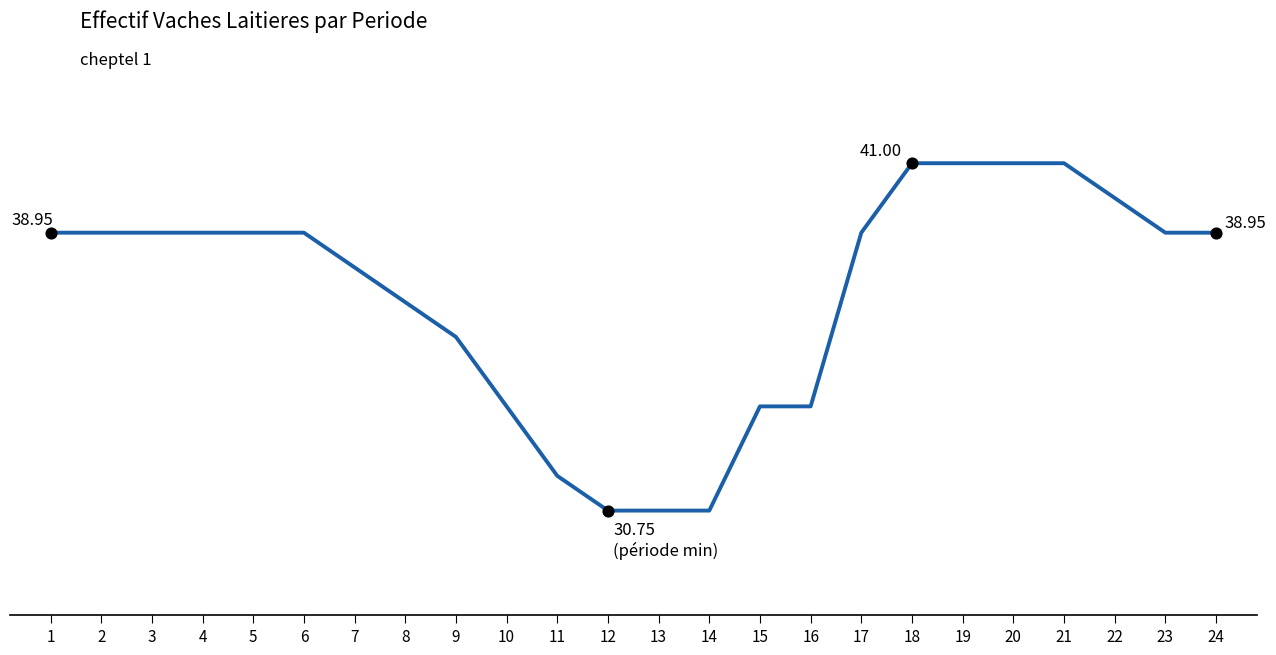

Between 10 and 14, which is larger?

10